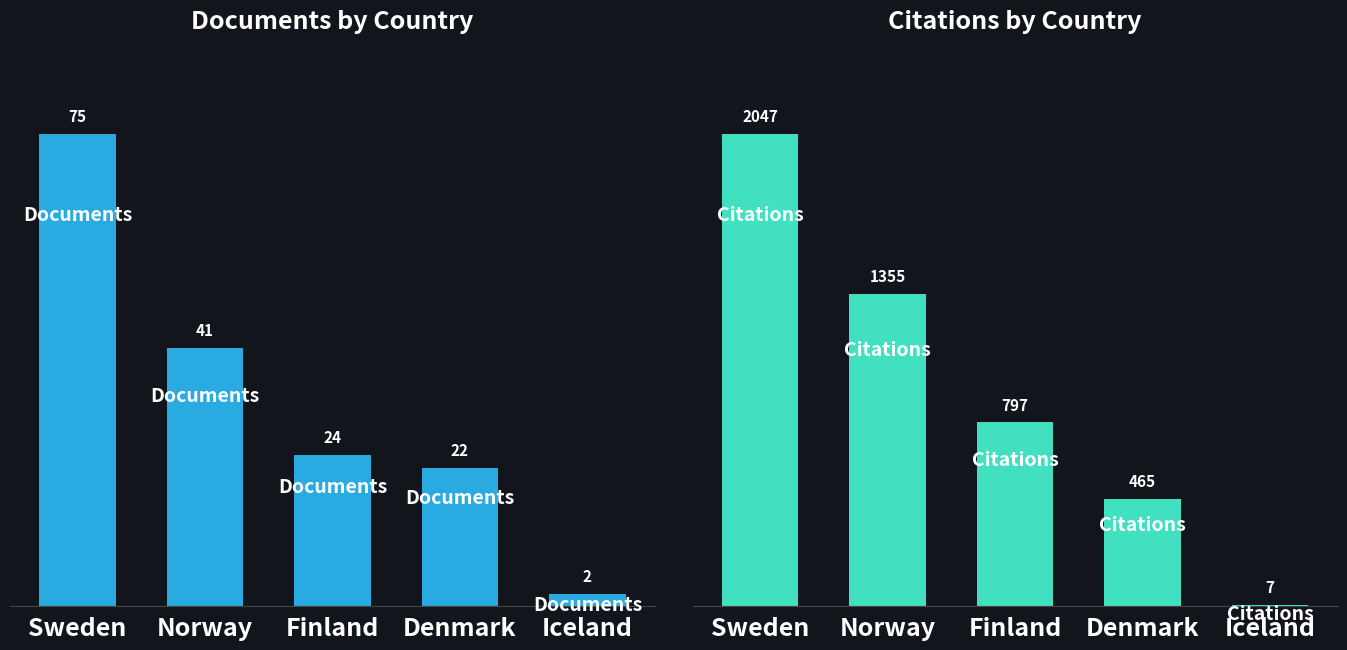

Which category has the highest value in the Documents series?

Sweden